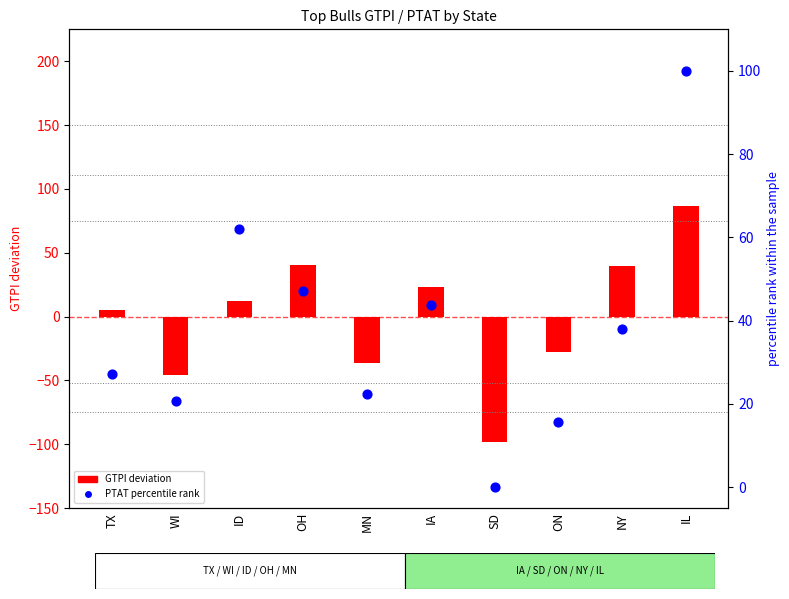

Which series has the largest total across all categories?

PTAT percentile rank